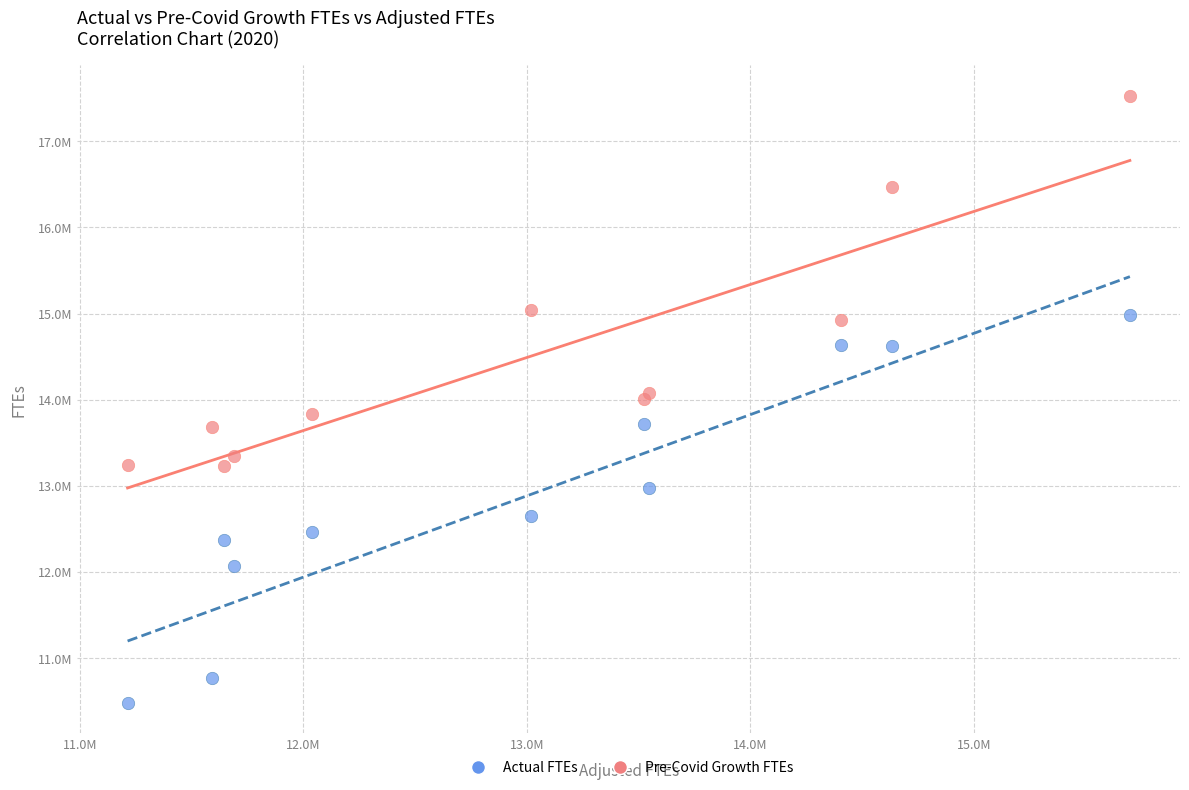

Which series has the widest spread of Y values?

Actual FTEs